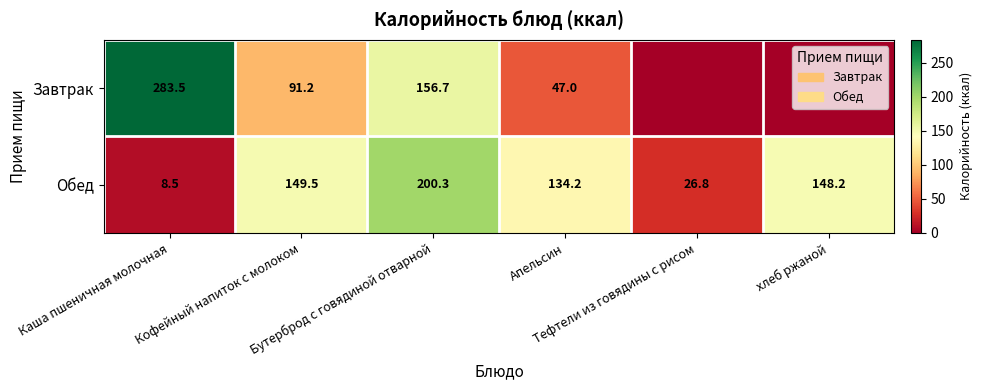

At which label does Завтрак first exceed 91?

Каша пшеничная молочная